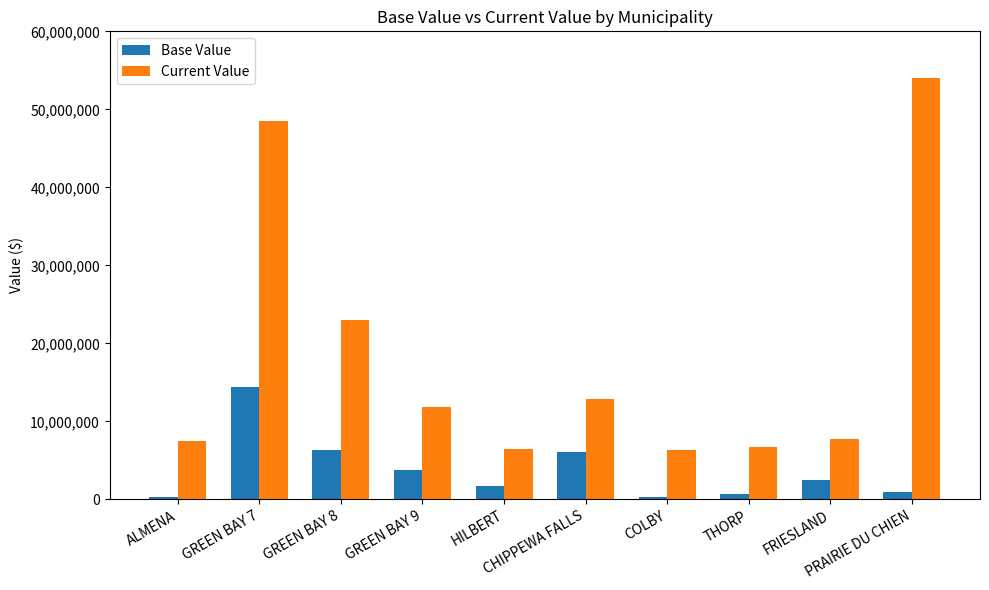

What is the label of the 1st bar from the right?

PRAIRIE DU CHIEN